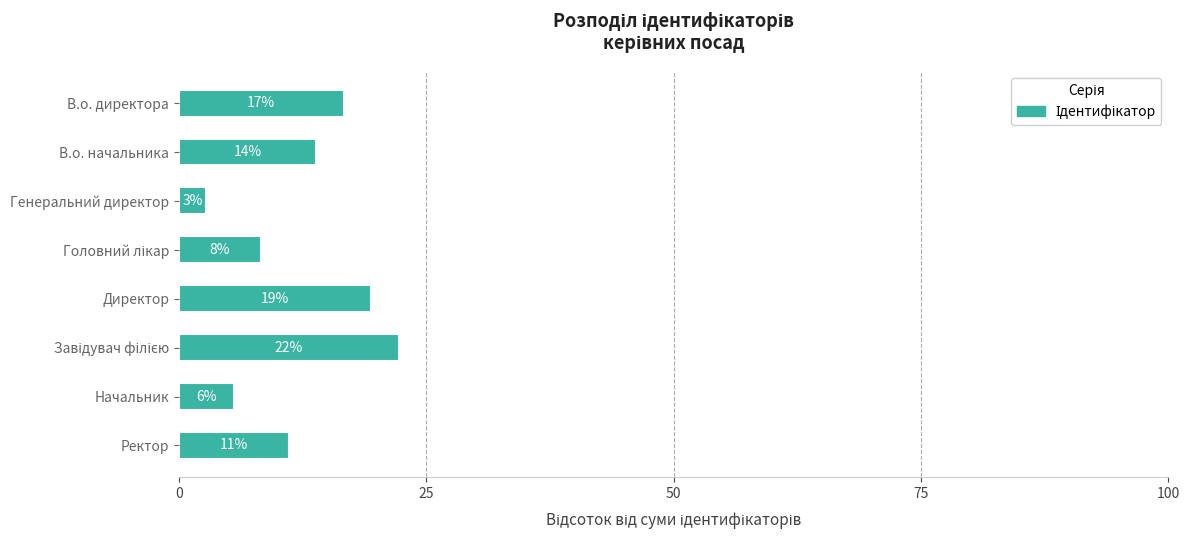

What is the smallest value displayed?

2.8